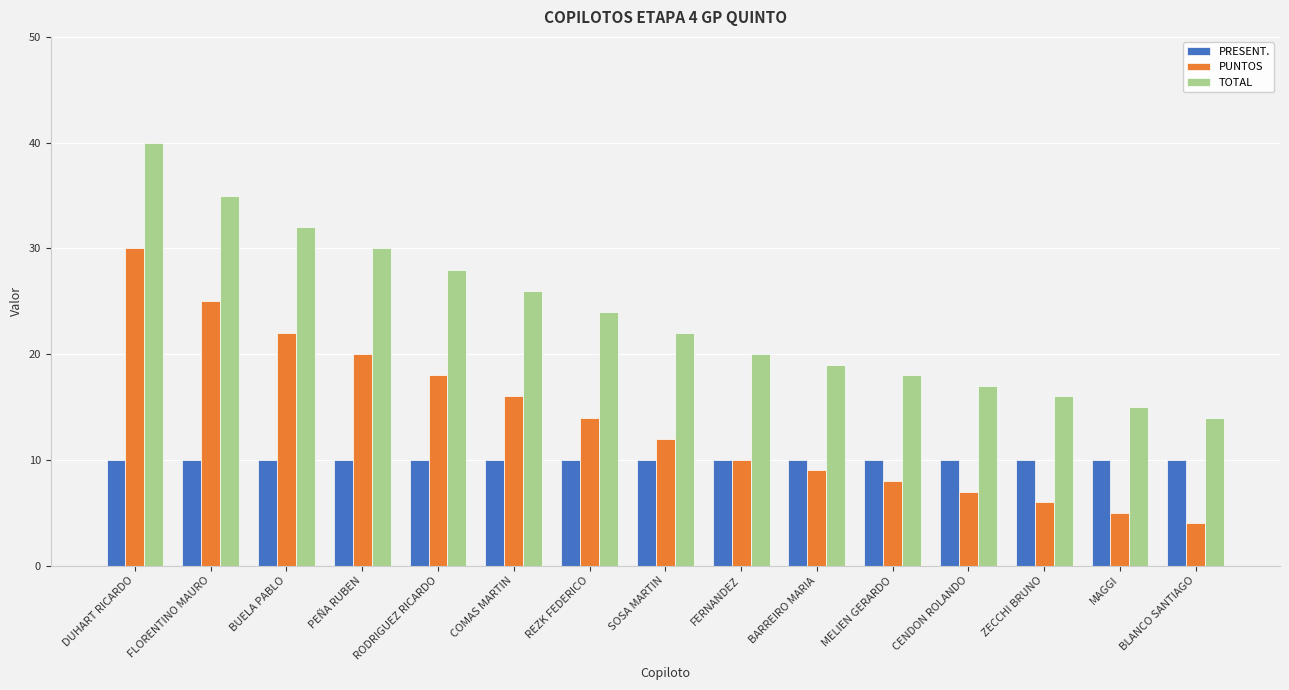

The TOTAL series shows 27 at ZECCHI BRUNO. True or false?

False